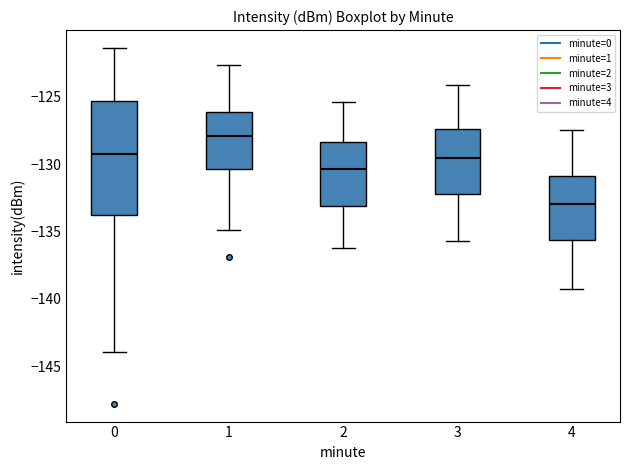

Reading left to right, transcribe this box plot: for each box, give where its median line is, the range the box spans, and where its two whiskers end, as read against the y-axis. The values are not printed on the chart, so give them approximately, as read against the axis.

0: median -129.5, box -134.0 to -125.5, whiskers -144.0 to -121.5
1: median -128.0, box -130.5 to -126.0, whiskers -135.0 to -122.5
2: median -130.5, box -133.0 to -128.5, whiskers -136.0 to -125.5
3: median -129.5, box -132.0 to -127.5, whiskers -135.5 to -124.0
4: median -133.0, box -135.5 to -131.0, whiskers -139.5 to -127.5